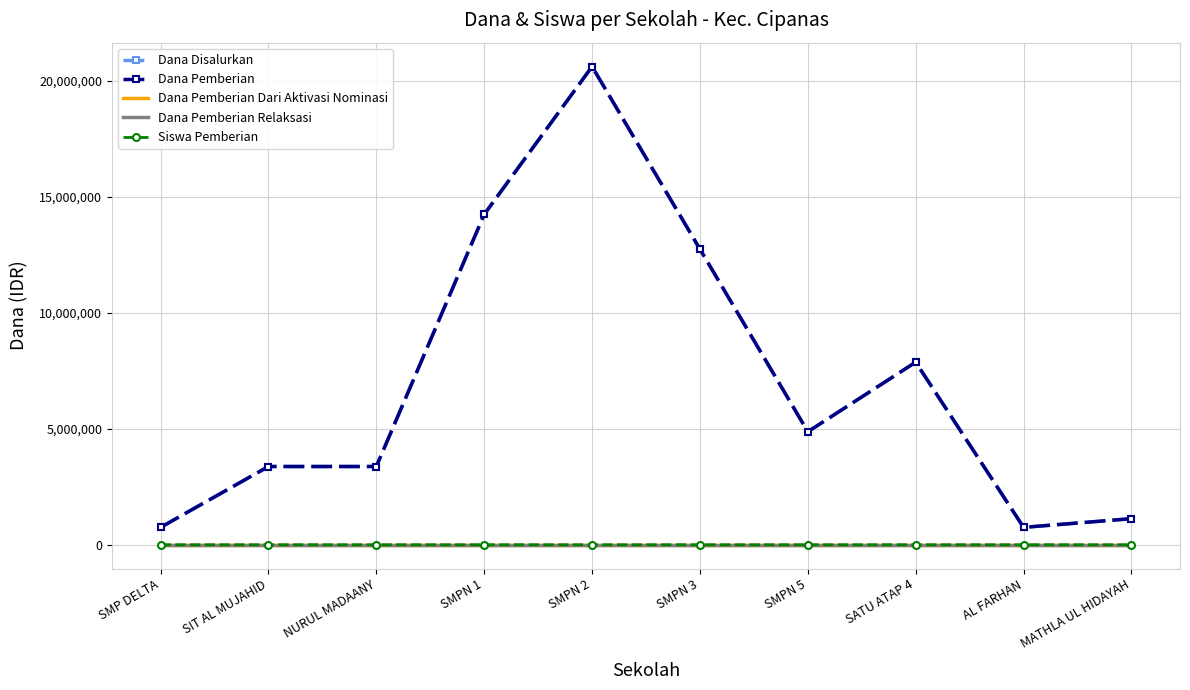

The Dana Pemberian series shows 22161558 at SMPN 1. True or false?

False